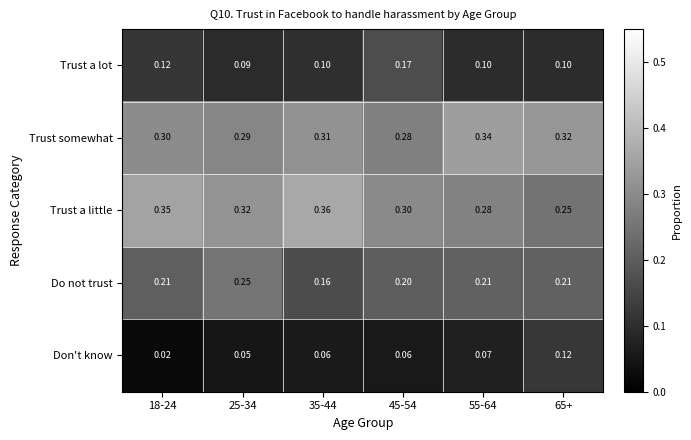

Which series has the largest range (max minus min)?

Trust a little